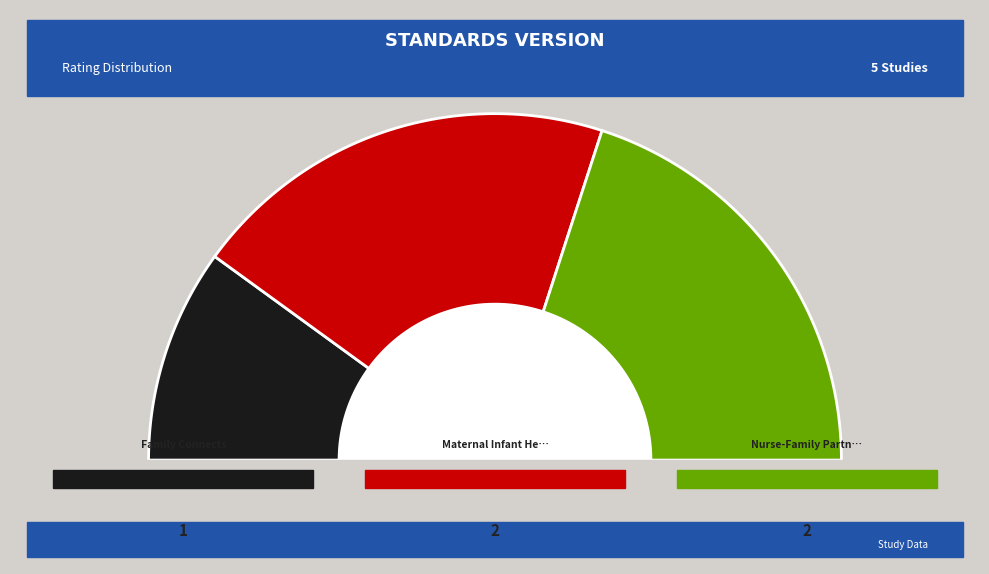

The Nurse-Family Partnership (NFP) slice represents 40% of the pie. True or false?

True